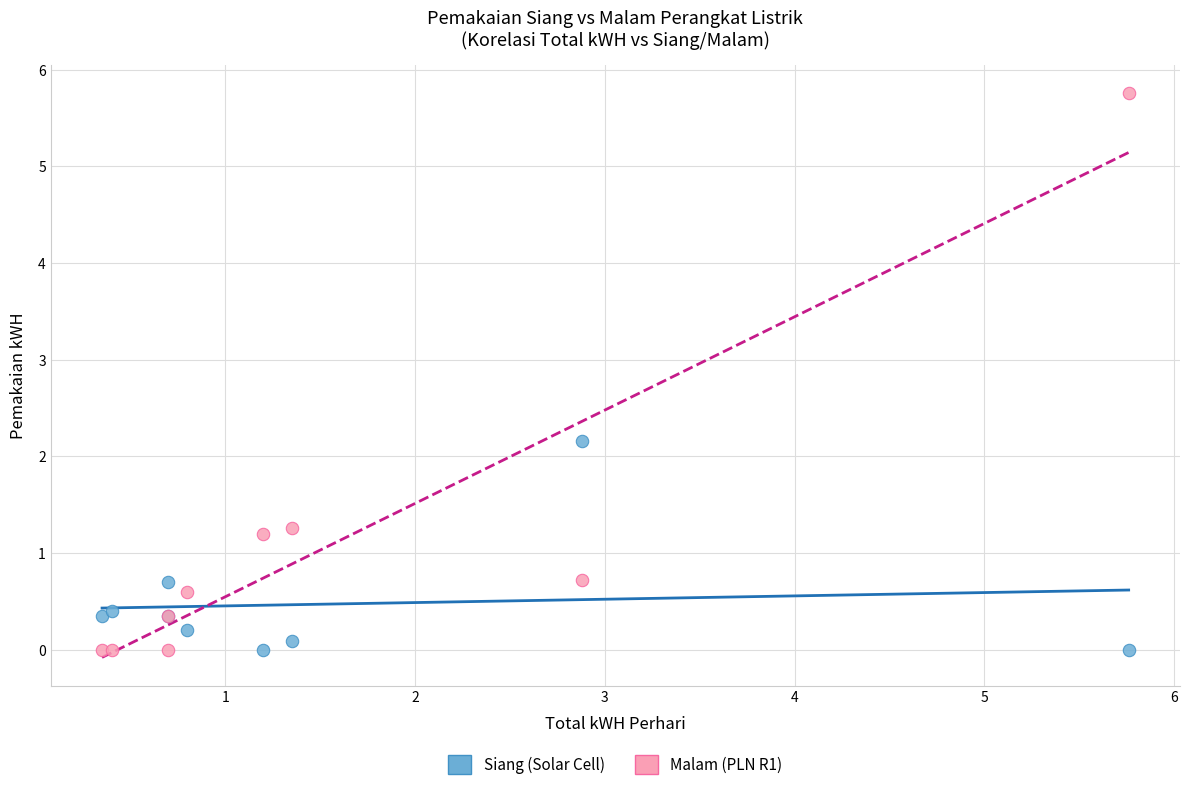

Across all series, what Y value is closest to 2?

2.2